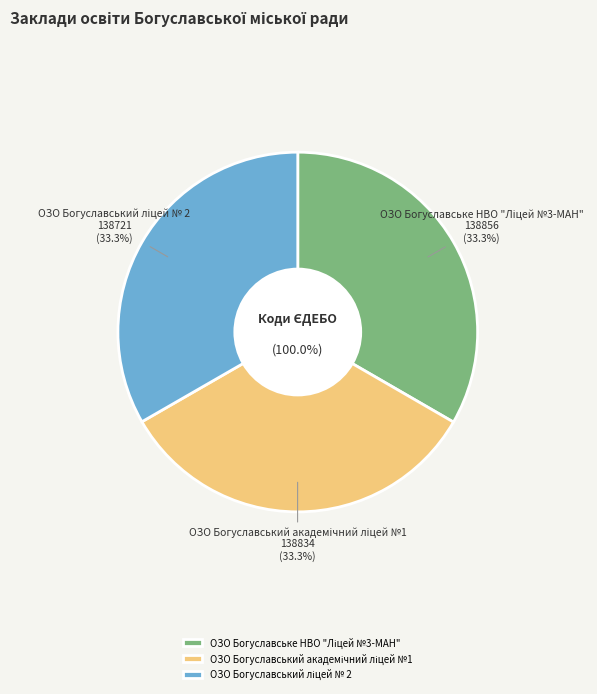

What is the change in value from ОЗО Богуславське НВО "Ліцей №3-МАН" to ОЗО Богуславський академічний ліцей №1?

-22